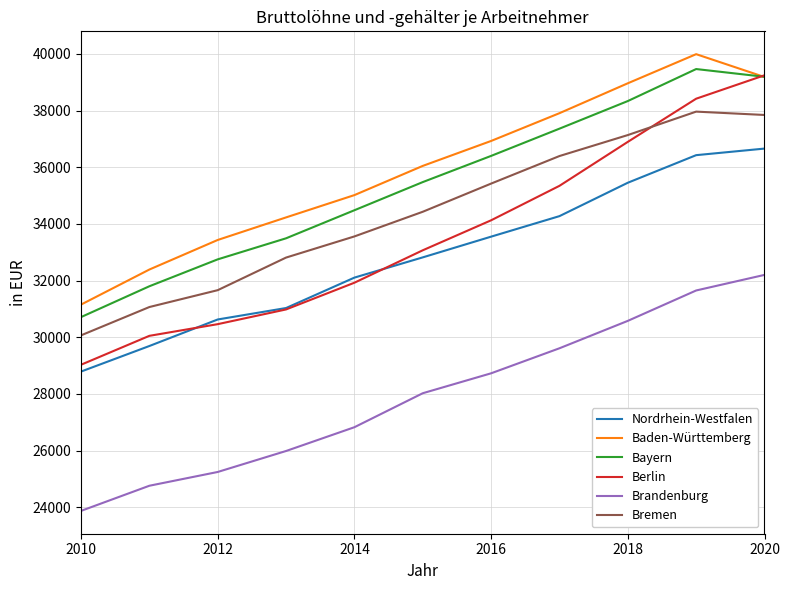

What is the maximum value shown in the chart?

39988